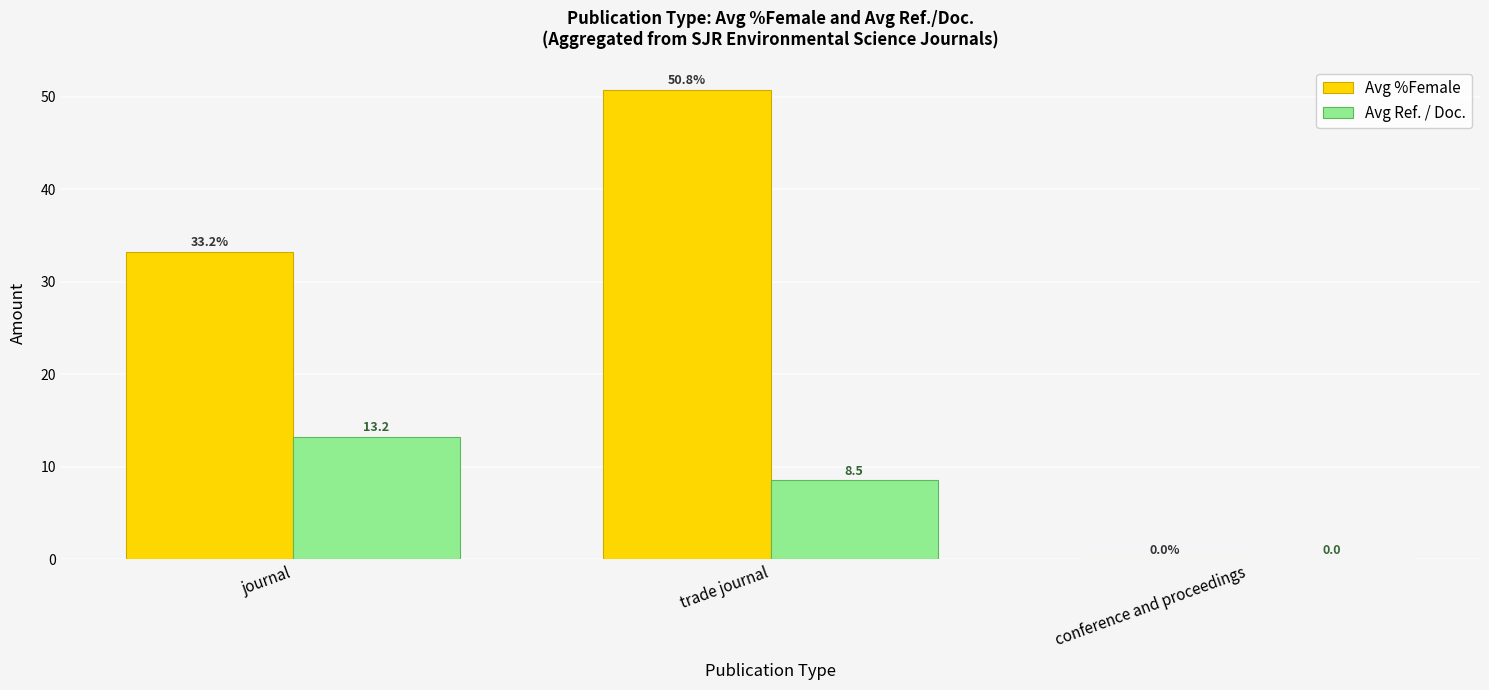

What is the average value of the Avg %Female series?

28.0